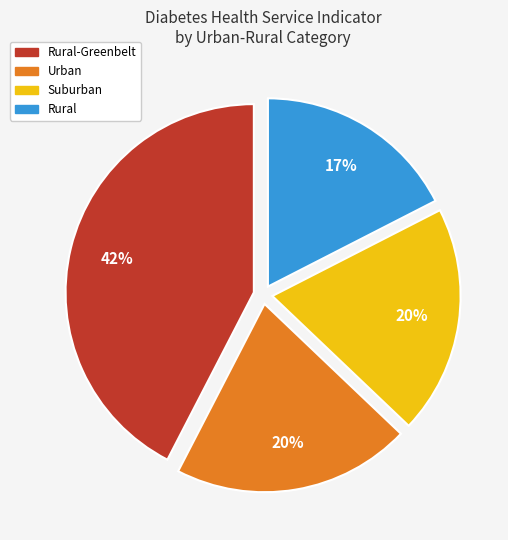

How many segments does this pie chart have?

4